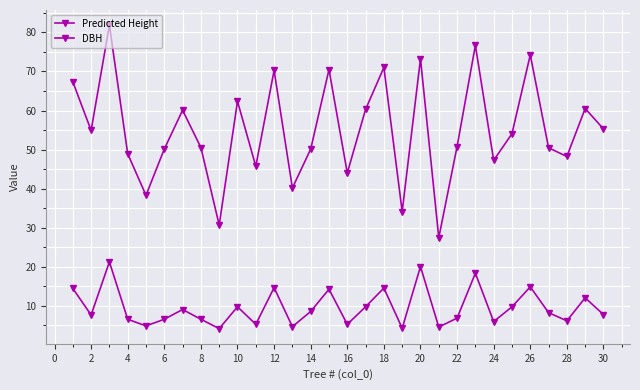

What is the smallest value displayed?

4.1